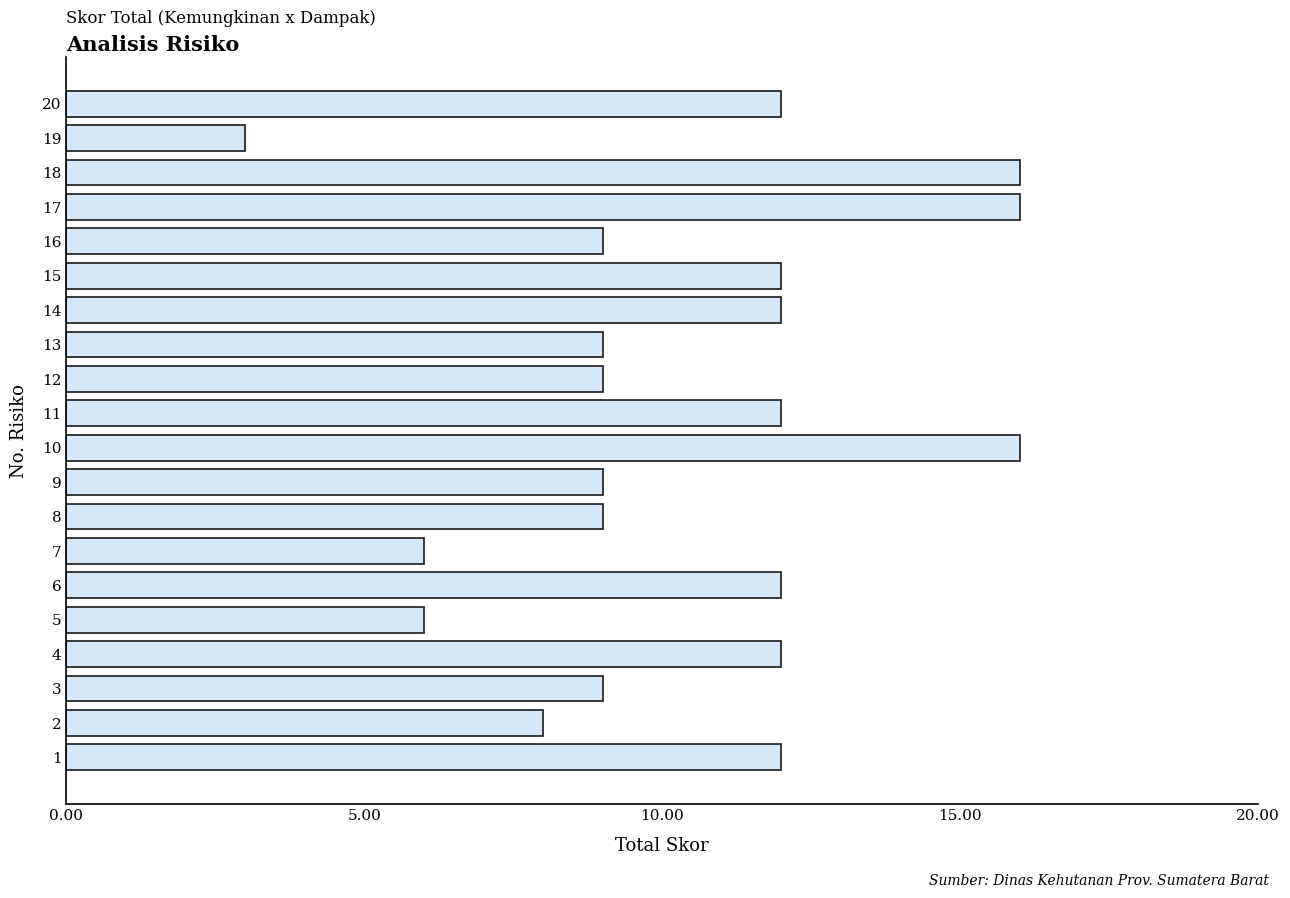

Reading bottom to top, what are all the values shown in this chart?

1=12	2=8	3=9	4=12	5=6	6=12	7=6	8=9	9=9	10=16	11=12	12=9	13=9	14=12	15=12	16=9	17=16	18=16	19=3	20=12